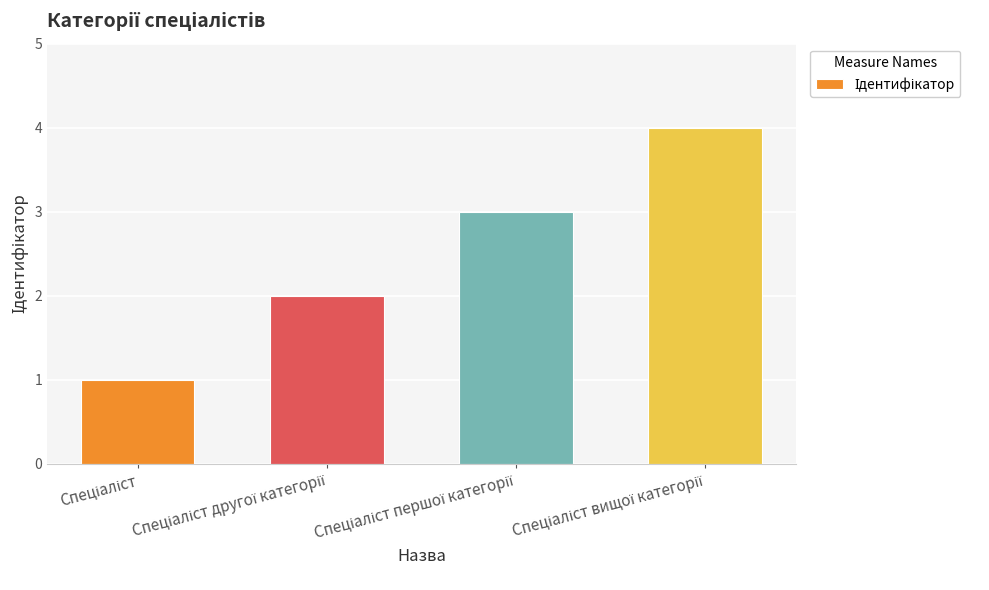

What is the average value?

2